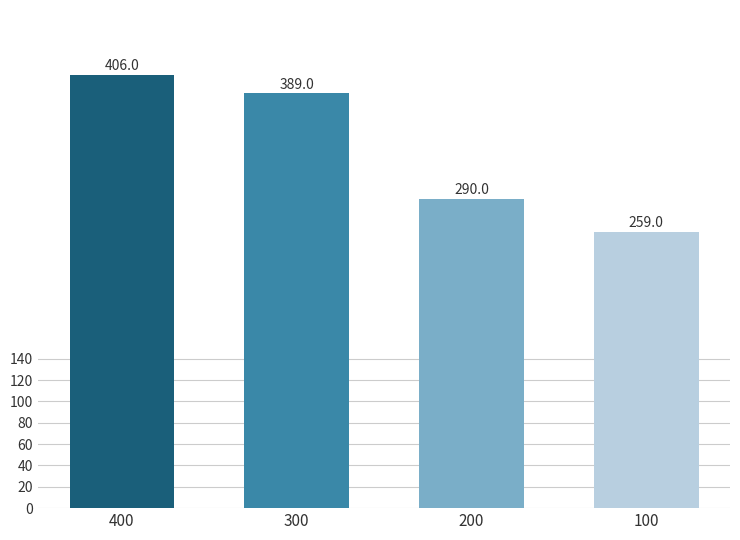

Reading left to right, transcribe all the data shown in this chart.

406	389	290	259